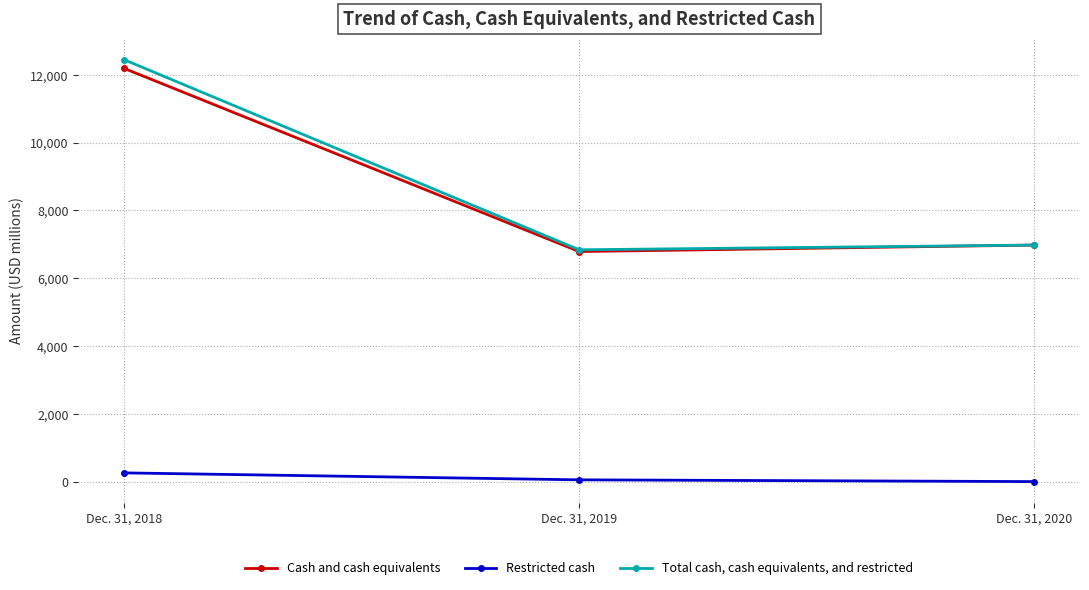

Is it true that Cash and cash equivalents equals 15921 at Dec. 31, 2018?

False